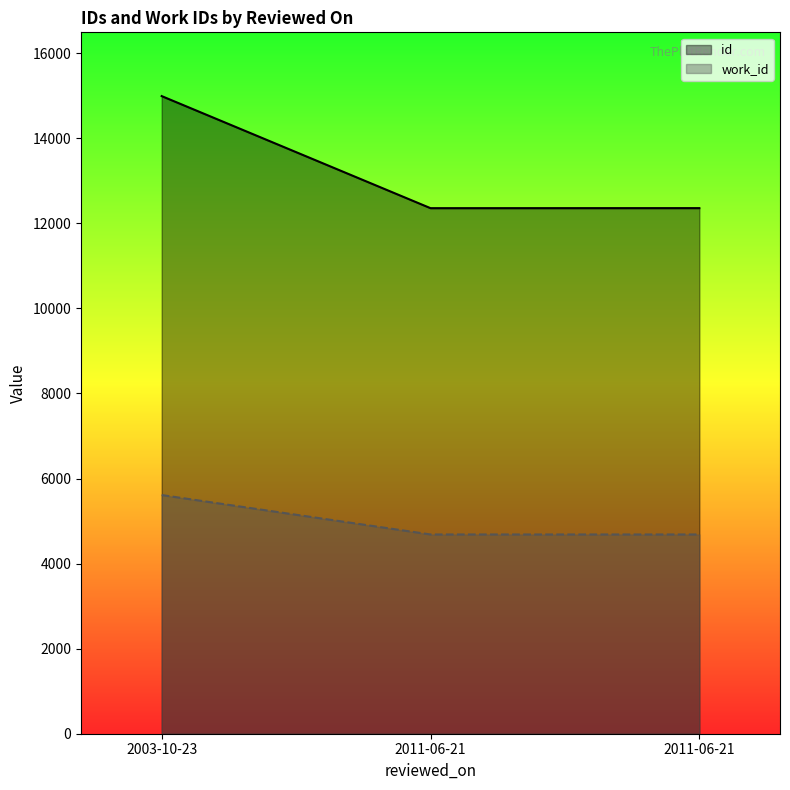

What is the spread (max minus min) of values at 2011-06-21?

7672